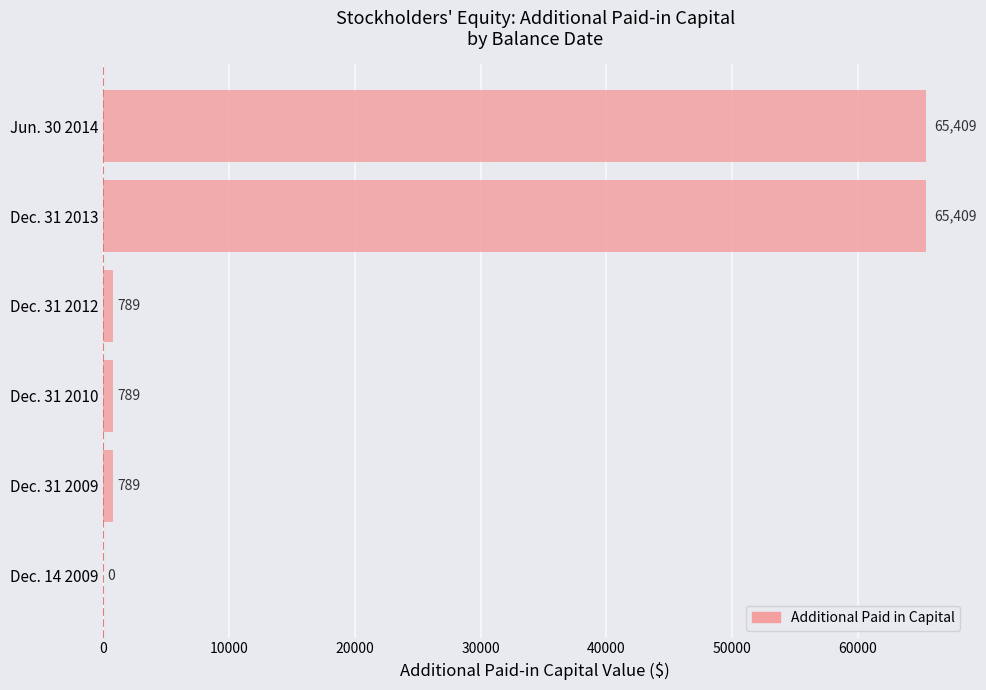

What value does the data have at Dec. 31 2009, to the nearest 10?

790